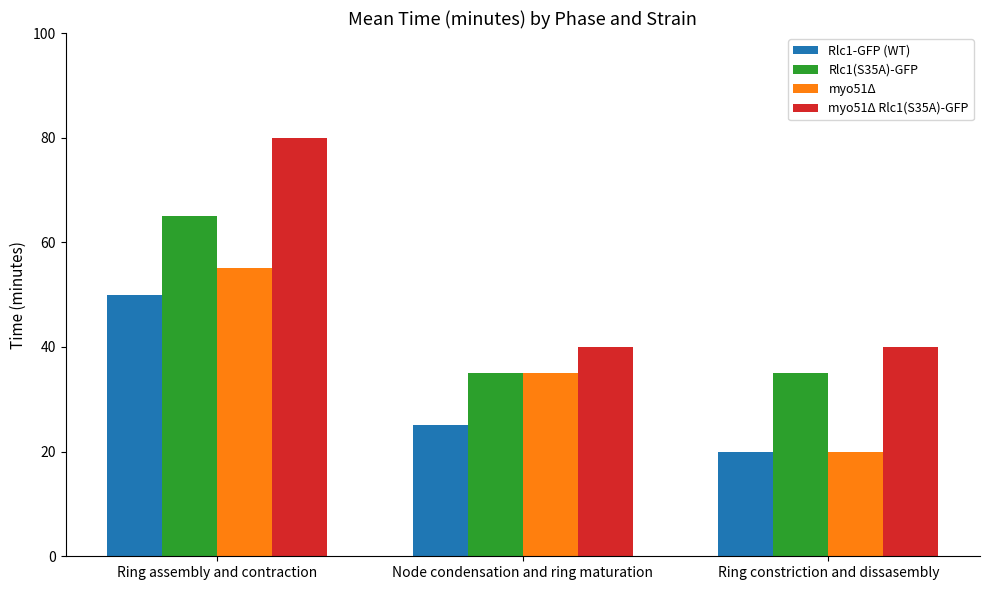

What is the sum of all Rlc1-GFP (WT) values?

95